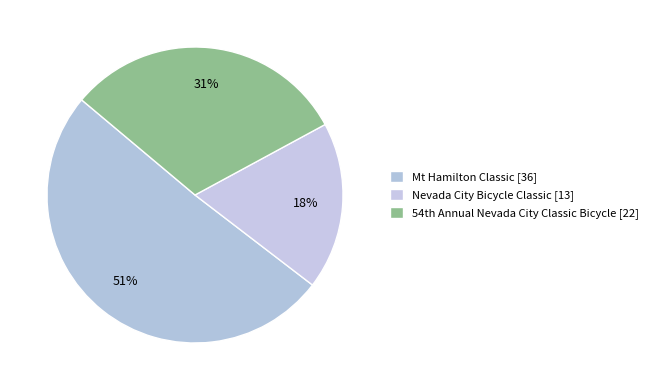

Does any single category account for the majority?

Yes